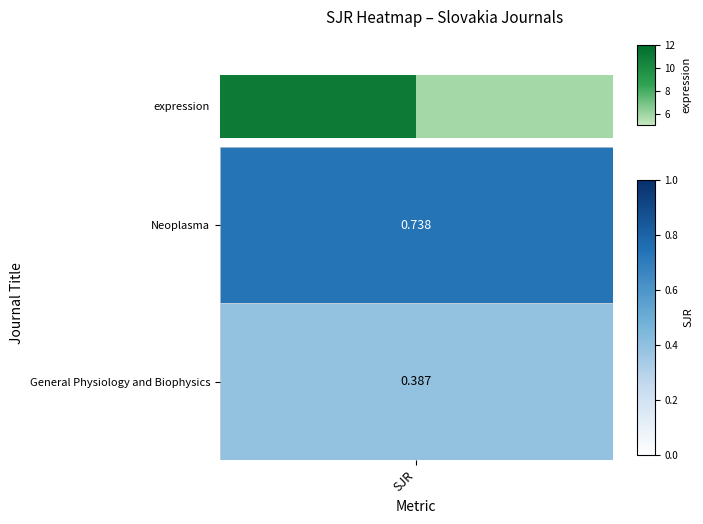

Count the number of values greater than 11.

1